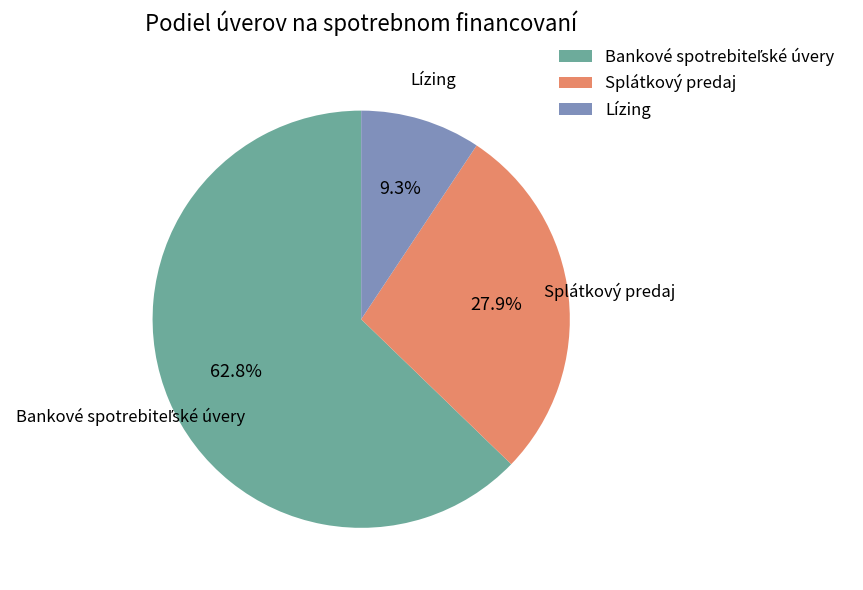

How much of the chart is everything except Lízing?

90.7%